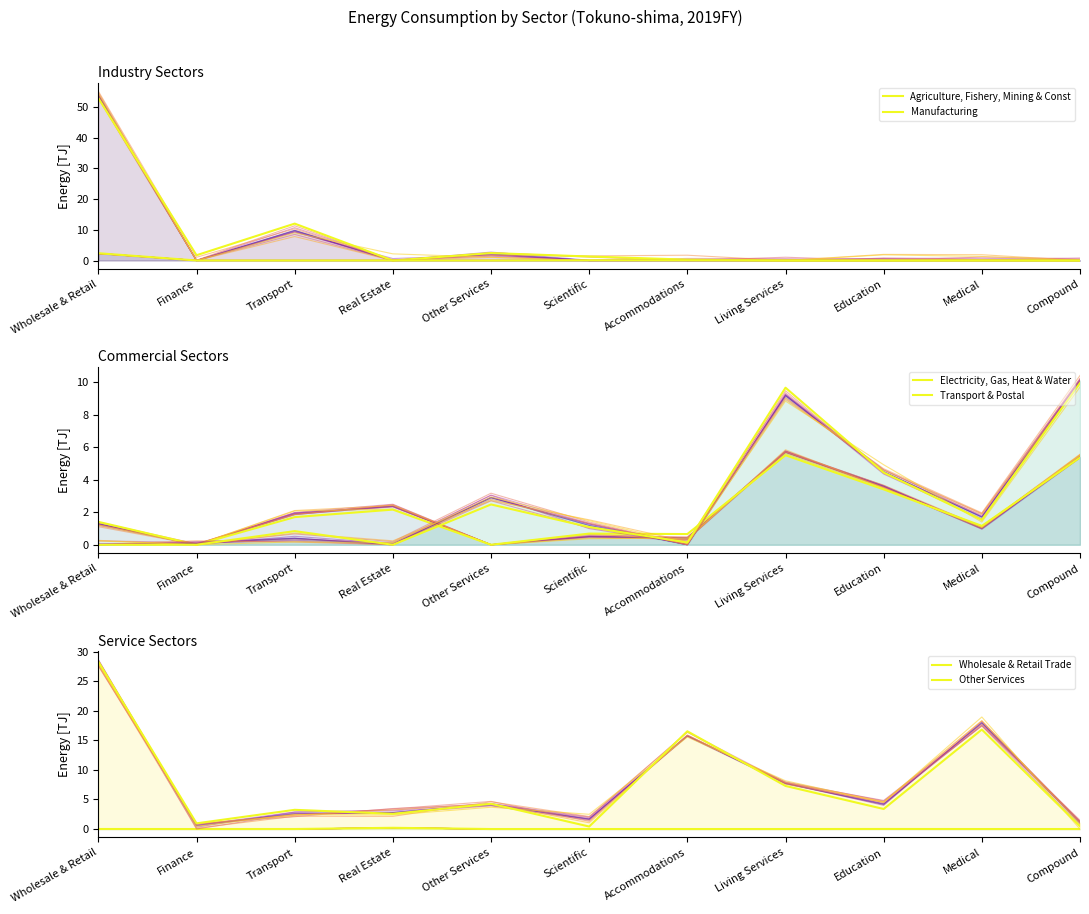

Count the number of data series in this chart.

6